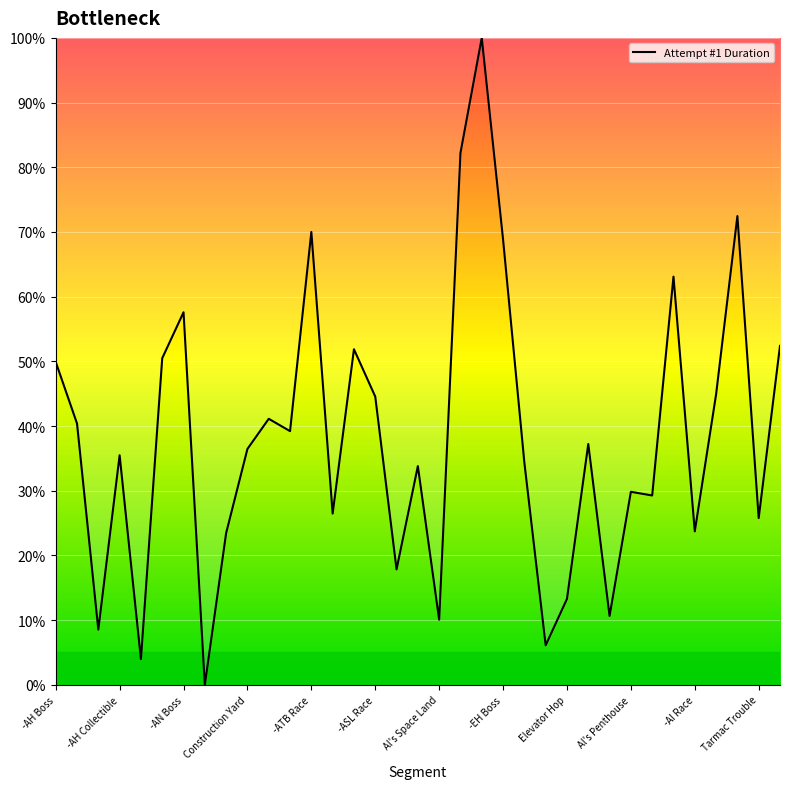

What is the greatest value displayed?

100.0